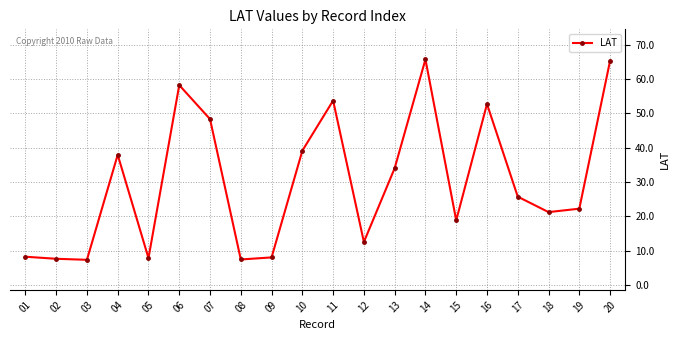

The value at 19 is 22.2. True or false?

True